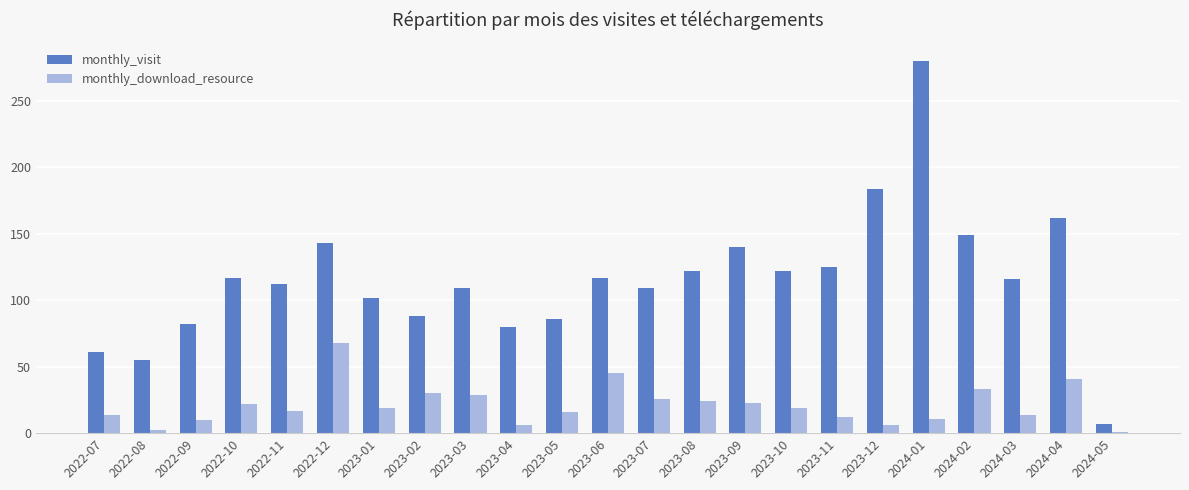

How many distinct data groups are displayed?

2